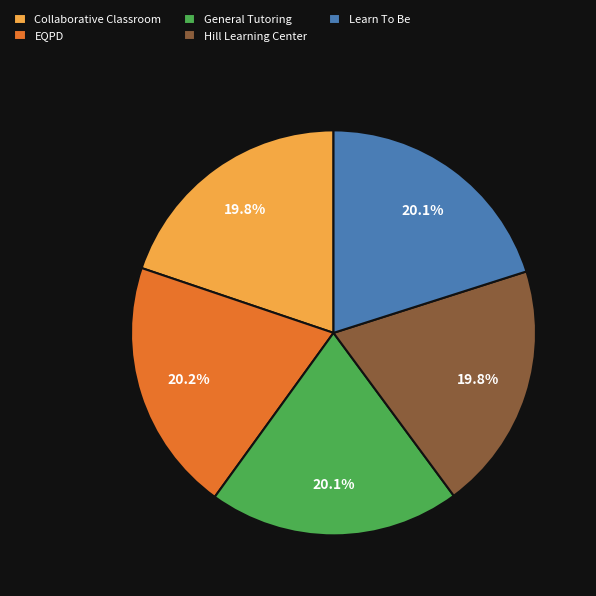

What percentage is the EQPD slice, to the nearest percent?

20%